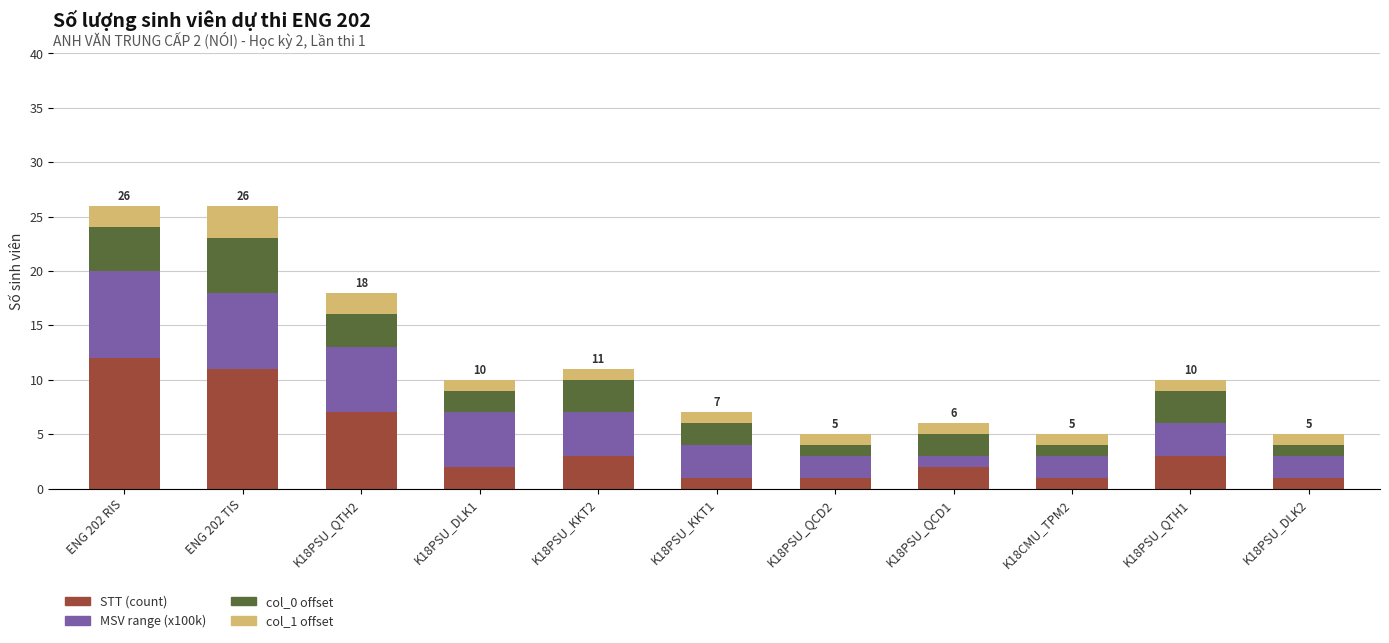

At which label does STT (count) reach its peak?

ENG 202 RIS